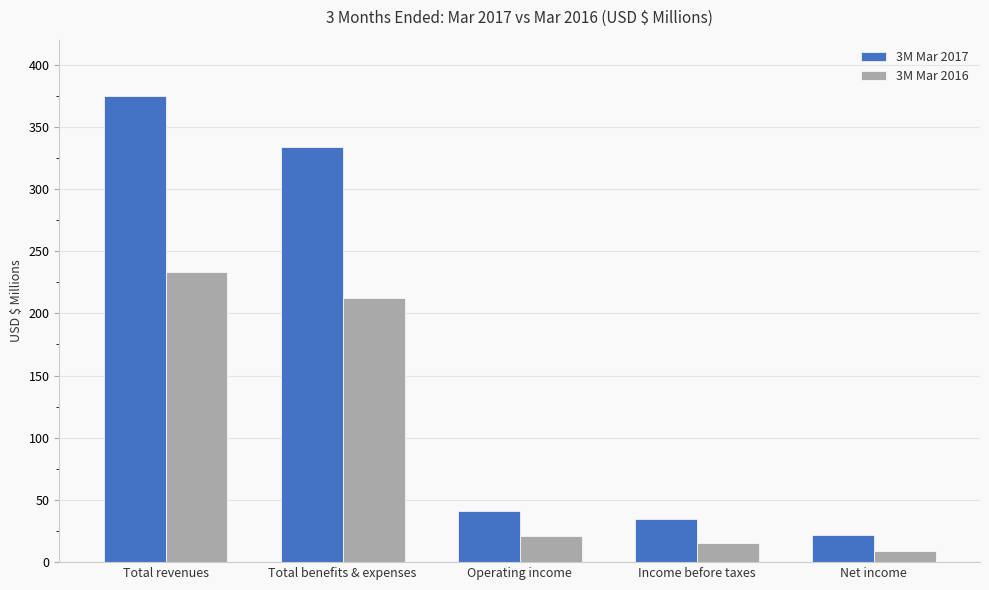

What is the sum of the 3M Mar 2016 values at Total benefits & expenses and Net income?

221